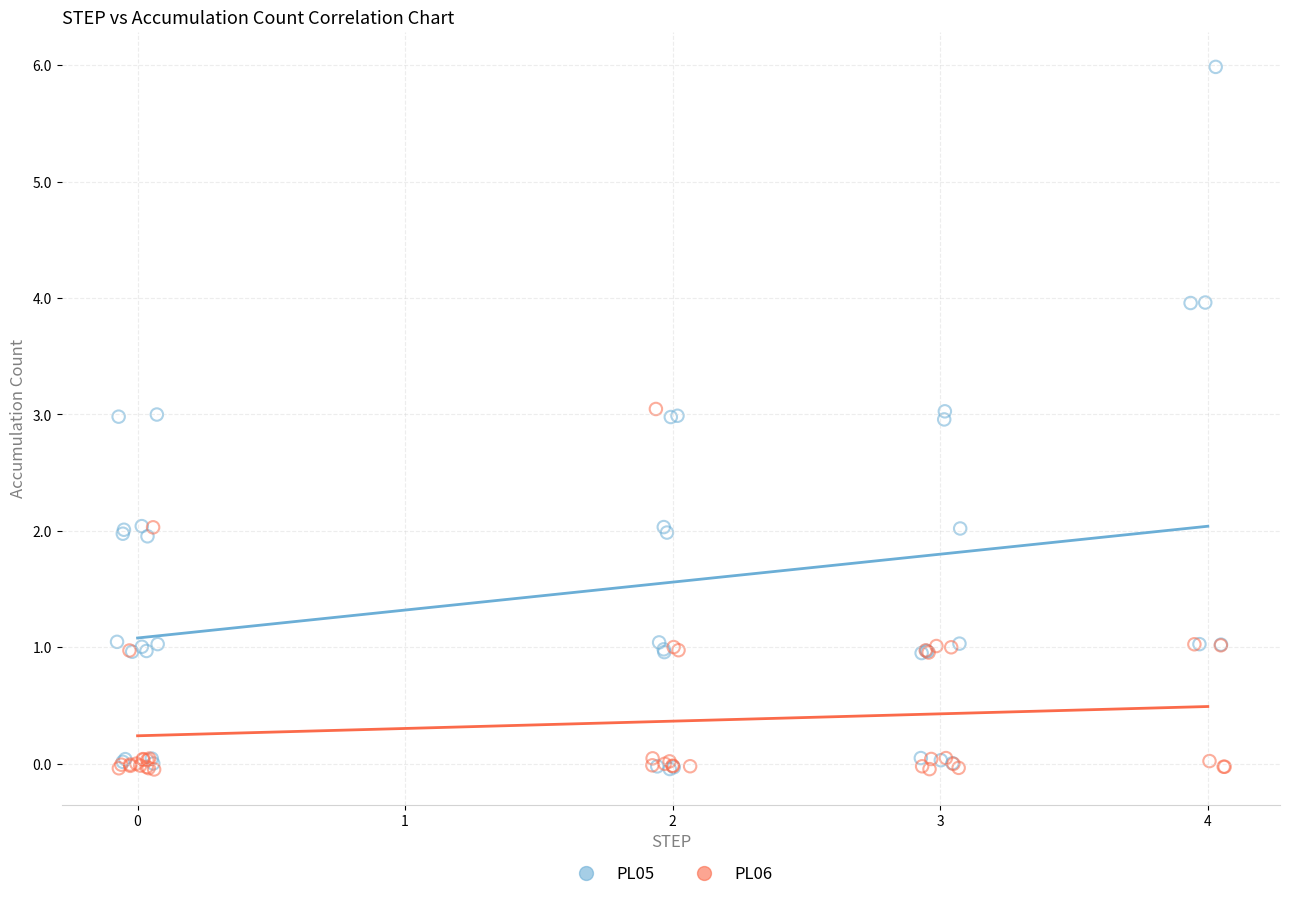

Which series has the largest Y range (max minus min)?

PL05